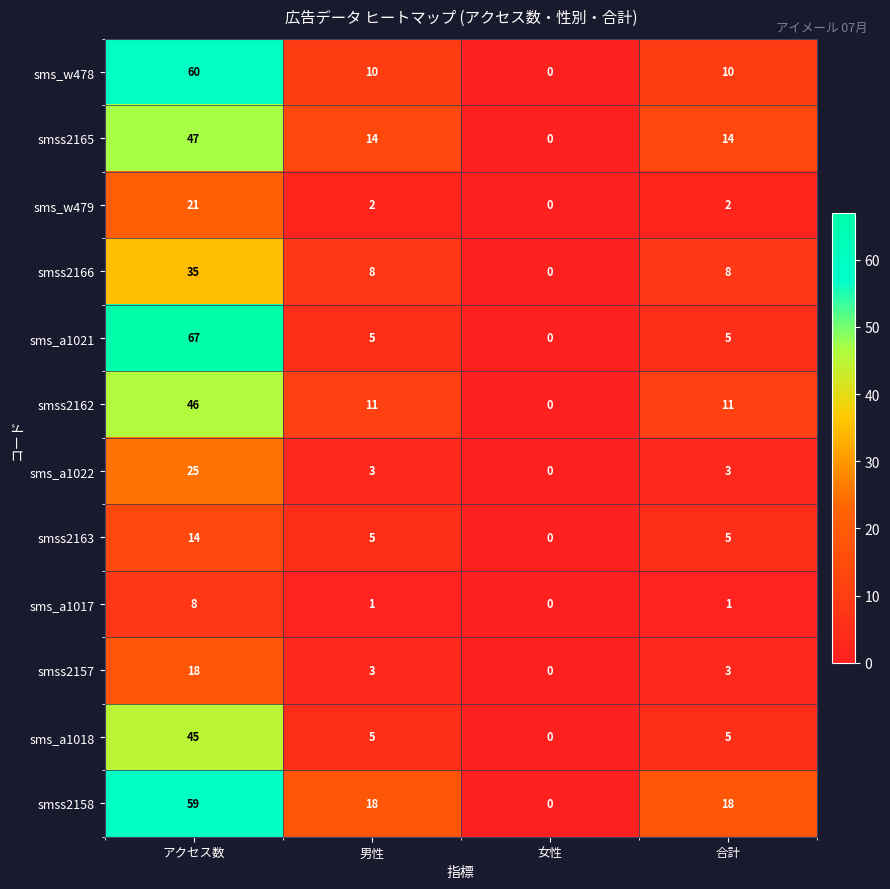

The smss2166 series shows 8 at 合計. True or false?

True